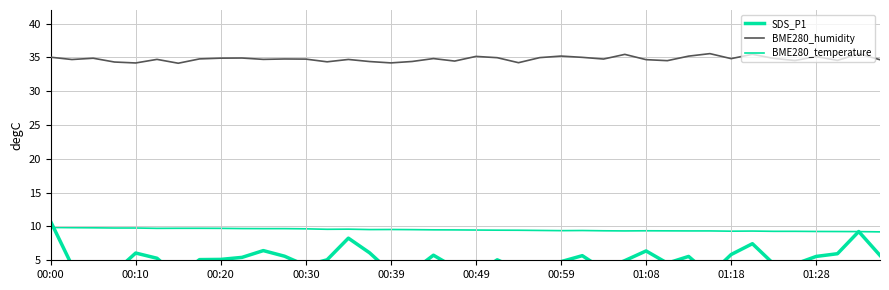

How many lines are shown in the chart?

3